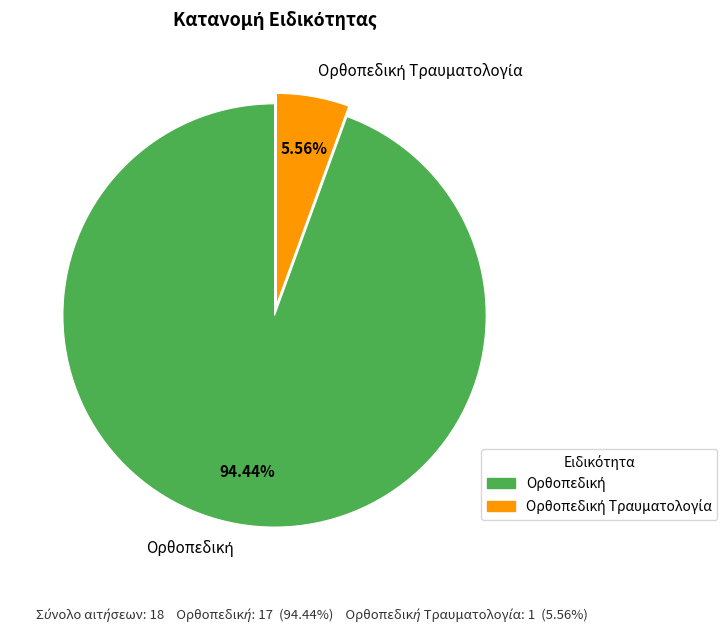

Is there a majority slice in this chart?

Yes